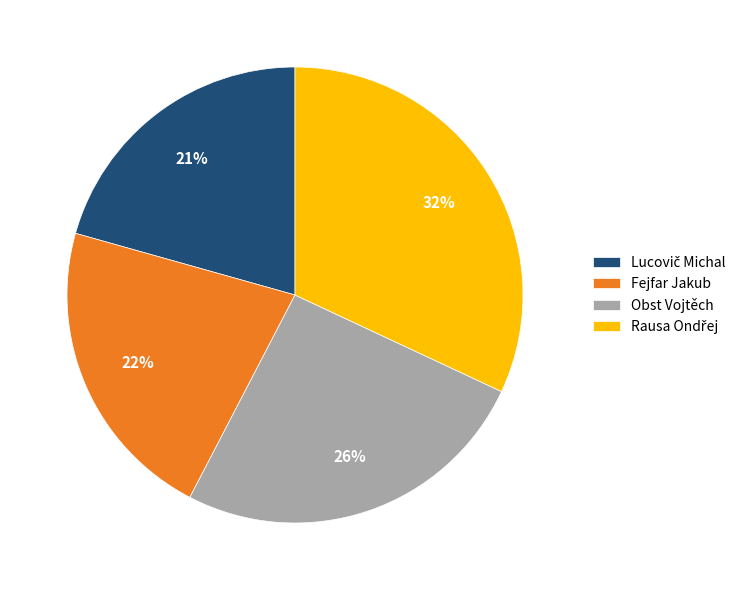

True or false: Fejfar Jakub accounts for 36% of the total.

False